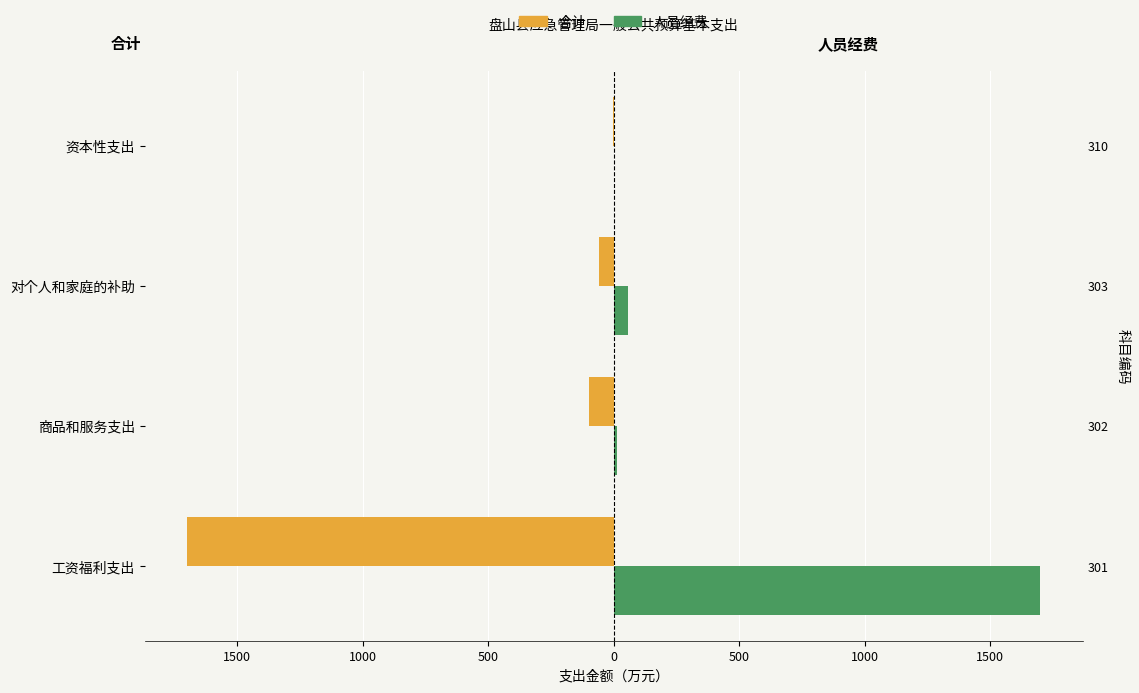

What is the value of the 人员经费 bar at the 3rd from the left?

57.7